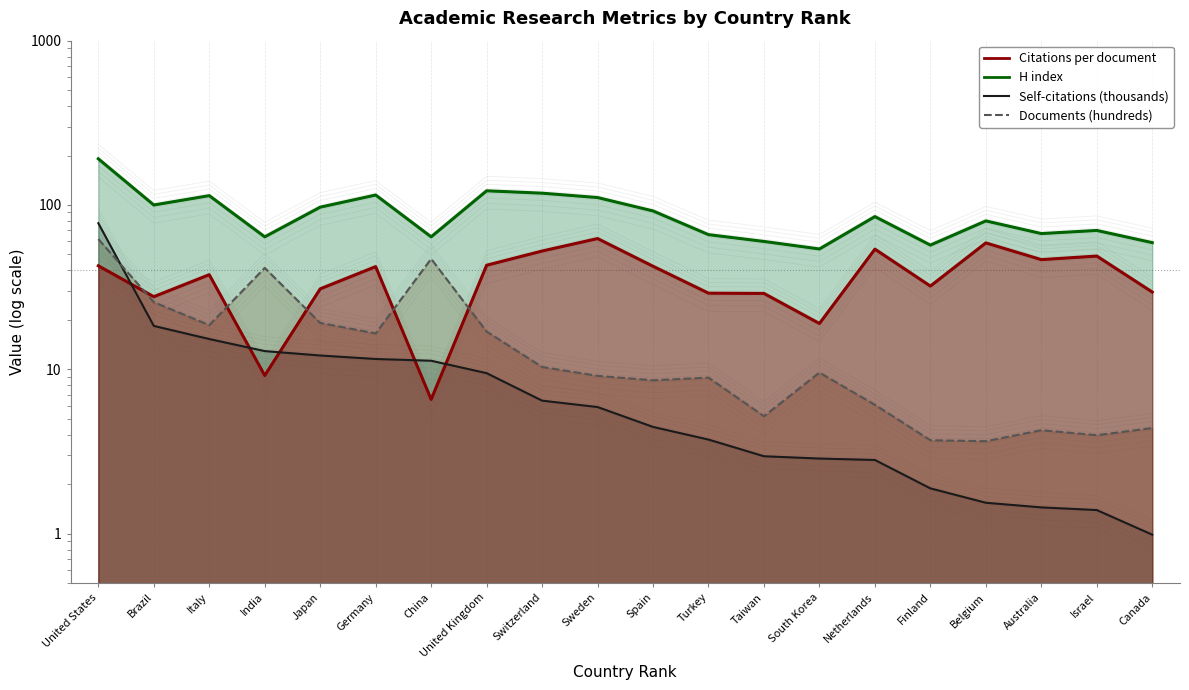

In Citations per document, how many points are higher than both neighbors (excluding endpoints)?

6